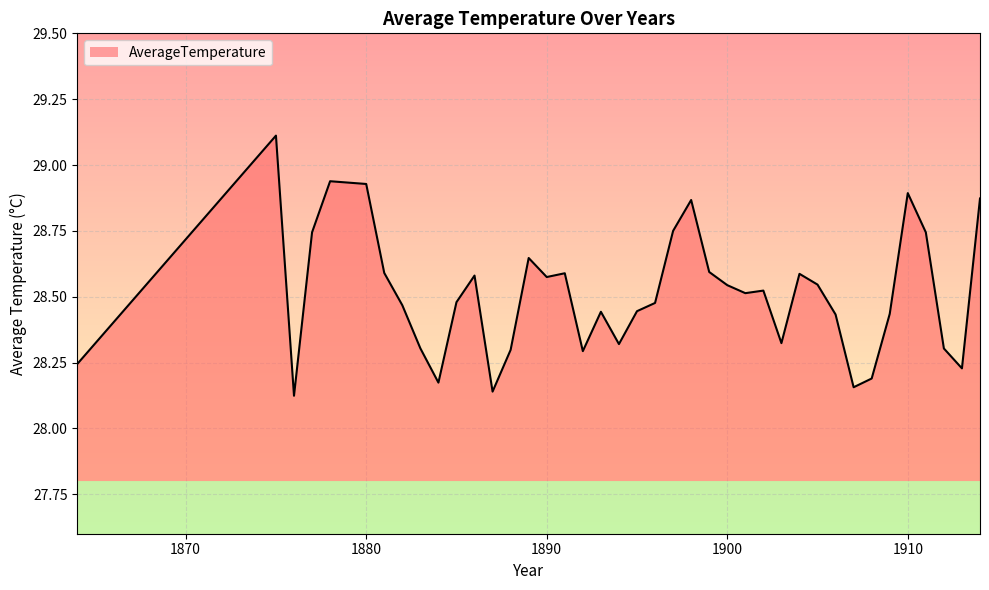

What is the difference between the maximum and minimum values?

1.0